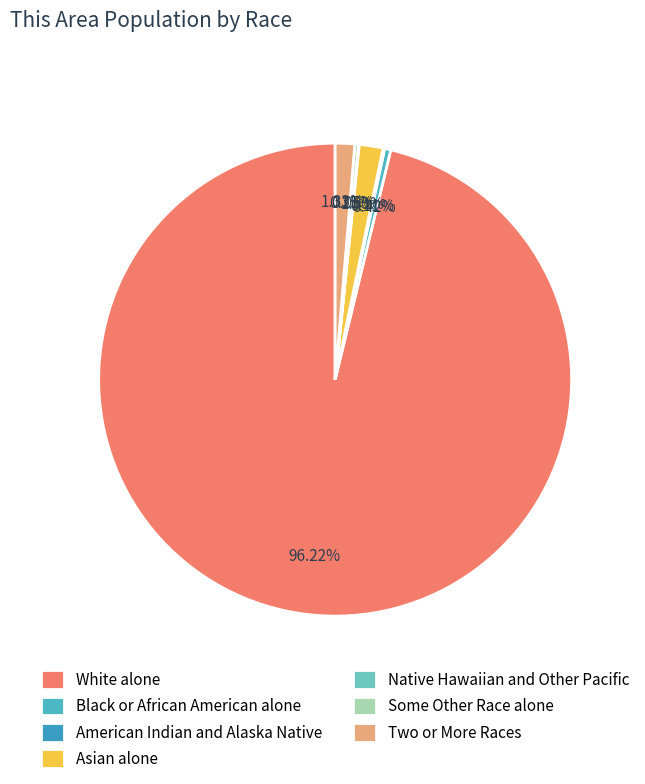

To the nearest percent, what portion does White alone represent?

96%